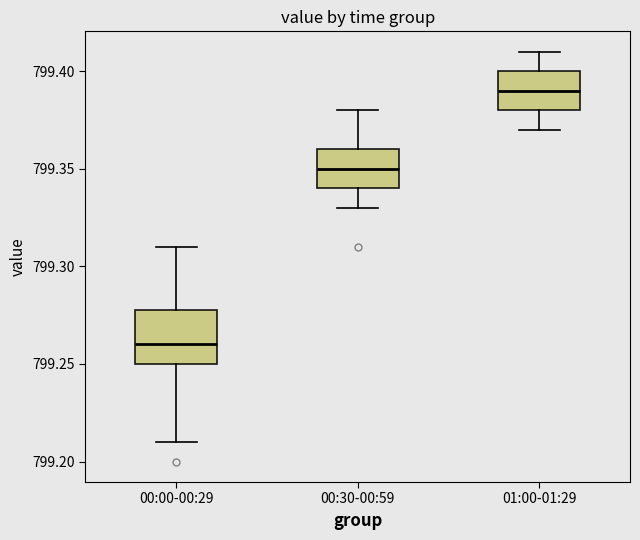

Reading left to right, read every box against the y-axis: the position of its median line, the range the box covers, and the ends of its whiskers. The values are not printed on the chart, so give them approximately, as read against the axis.

00:00-00:29: median 799.26, box 799.25 to 799.28, whiskers 799.21 to 799.31
00:30-00:59: median 799.35, box 799.34 to 799.36, whiskers 799.33 to 799.38
01:00-01:29: median 799.39, box 799.38 to 799.40, whiskers 799.37 to 799.41